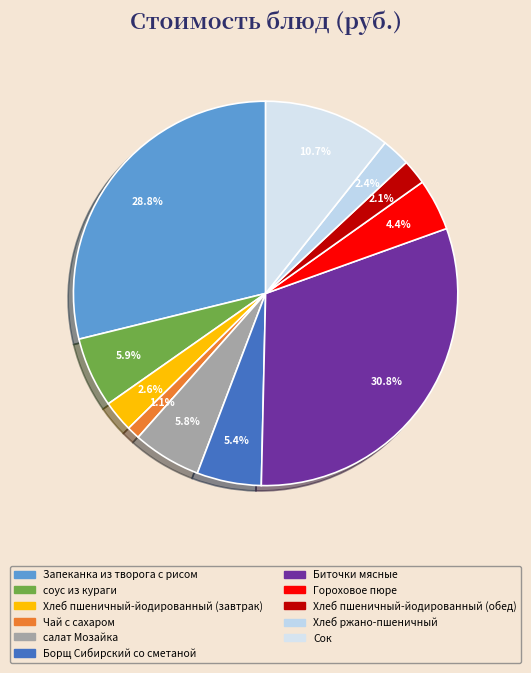

How many slices are in this pie chart?

11